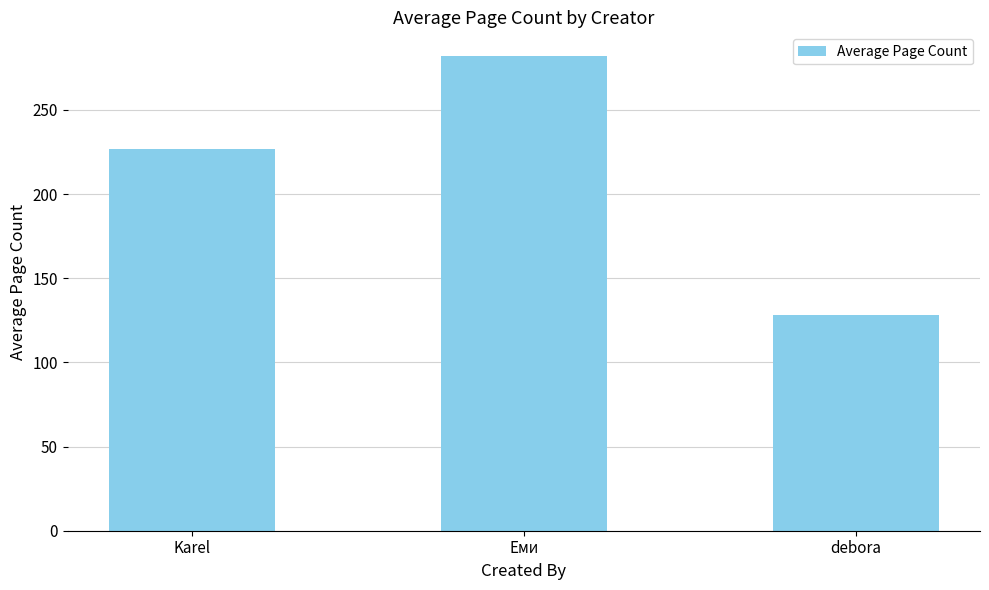

What is the change in value from Еми to debora?

-154.0